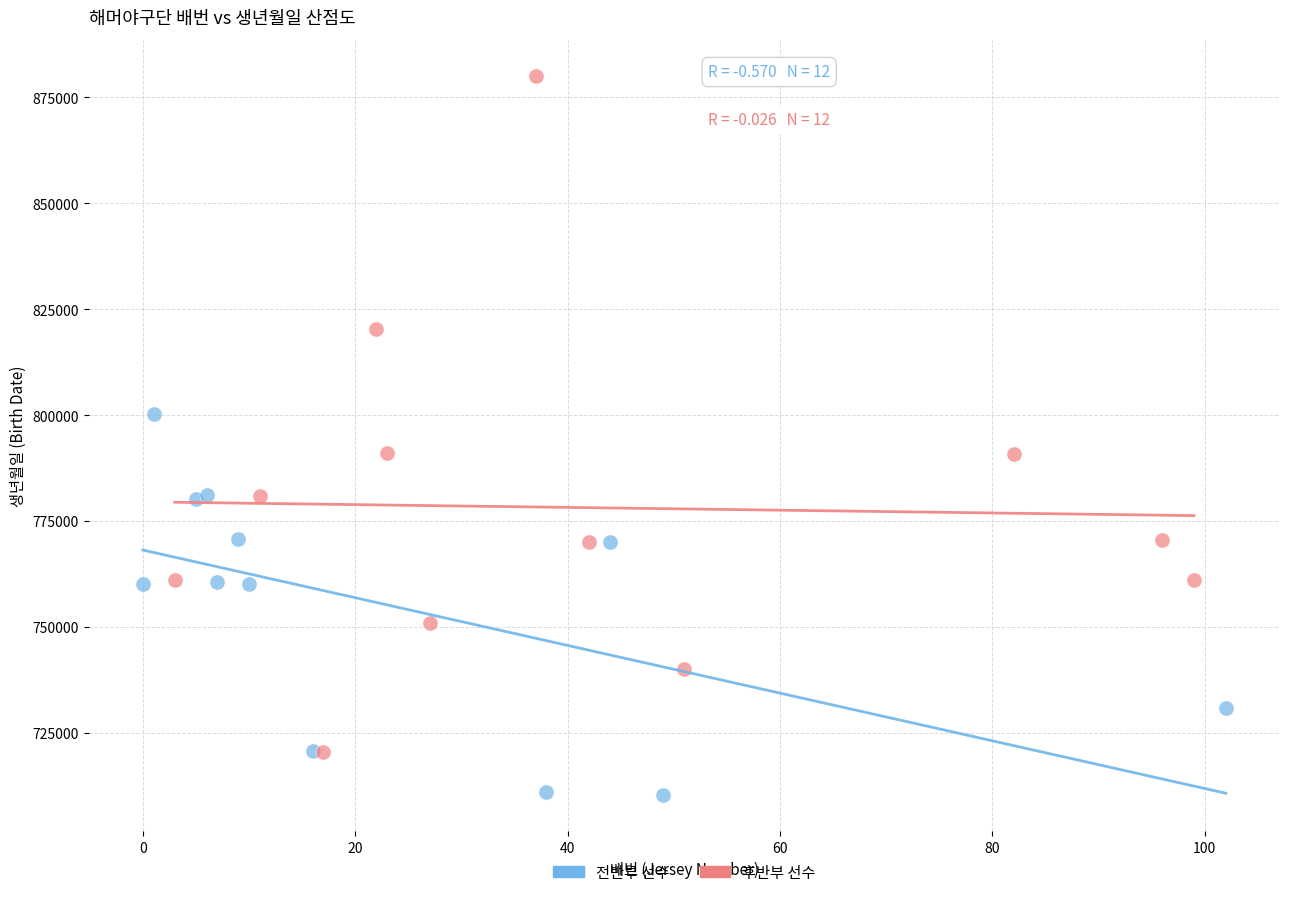

Which series reaches the minimum Y coordinate?

전반부 선수